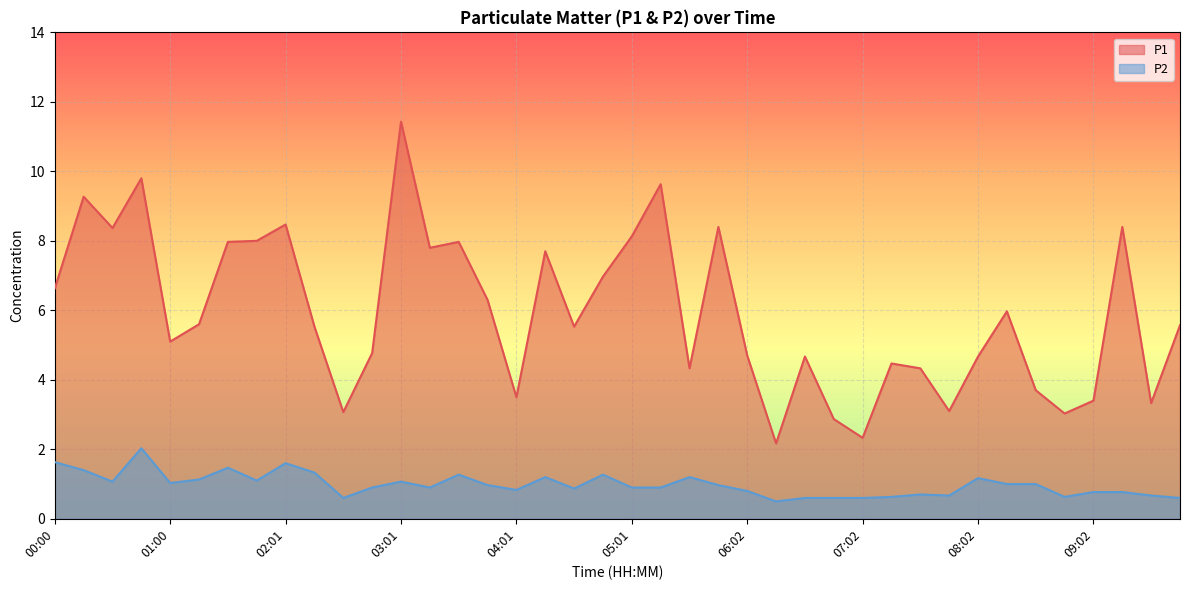

Does the chart display data point markers on the line(s)?

No